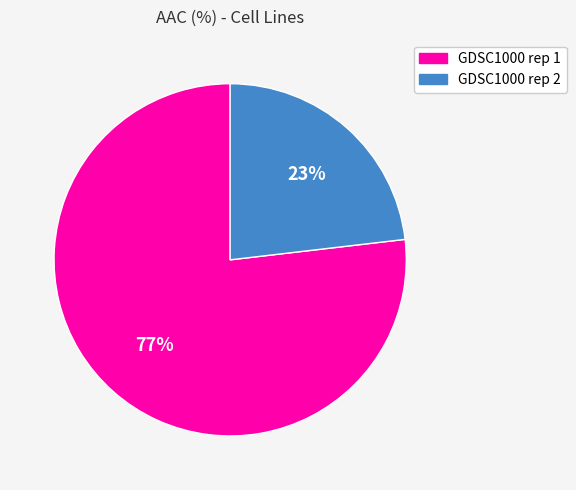

Rank the categories by value from lowest to highest.

GDSC1000 rep 2, GDSC1000 rep 1